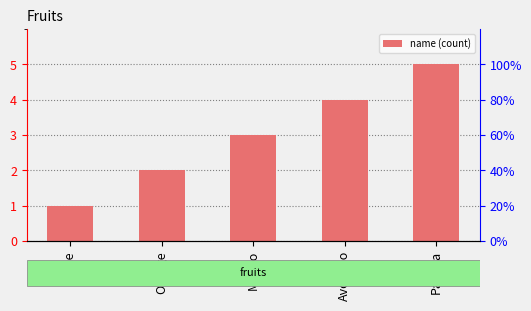

List the labels in order of value, largest first.

Papaya, Avocado, Mango, Orange, Apple